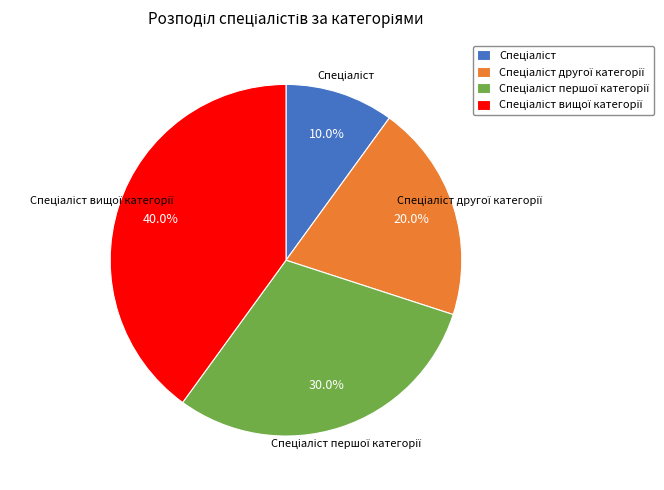

Does any single category account for the majority?

No